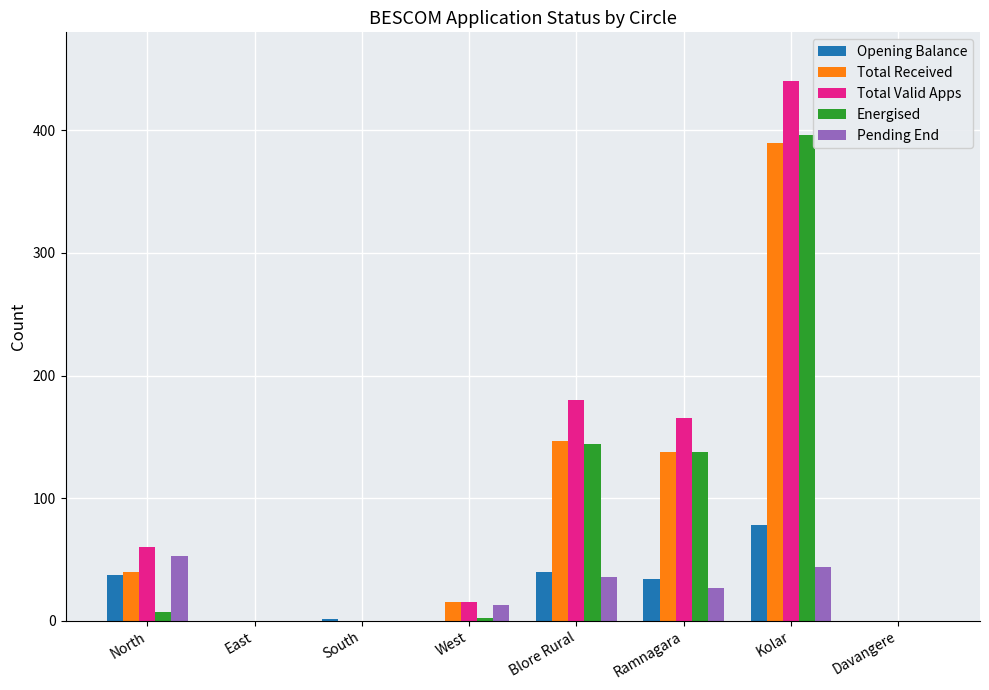

Which category has the highest value in the Energised series?

Kolar